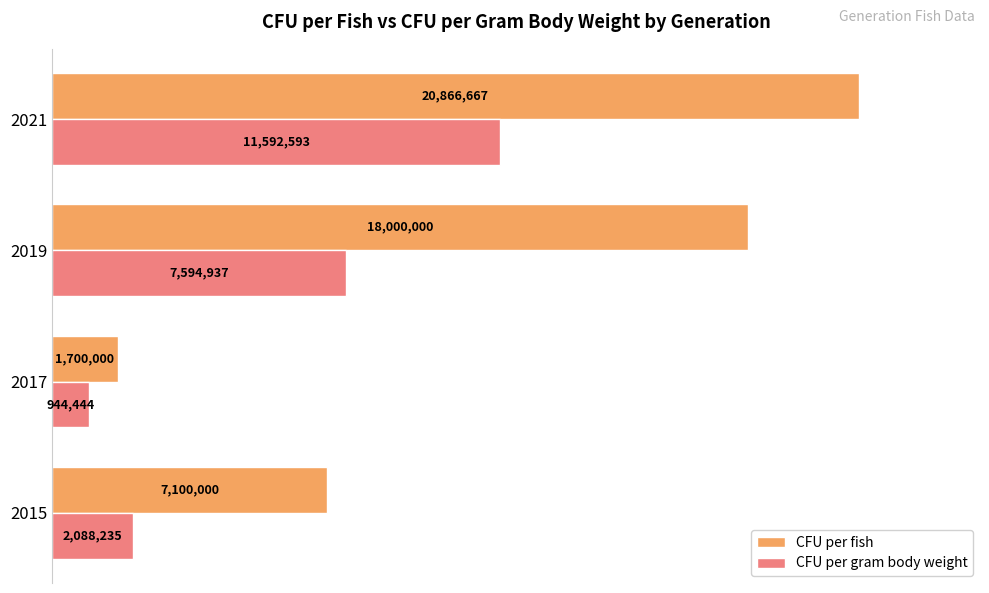

Which series has the largest range (max minus min)?

CFU per fish